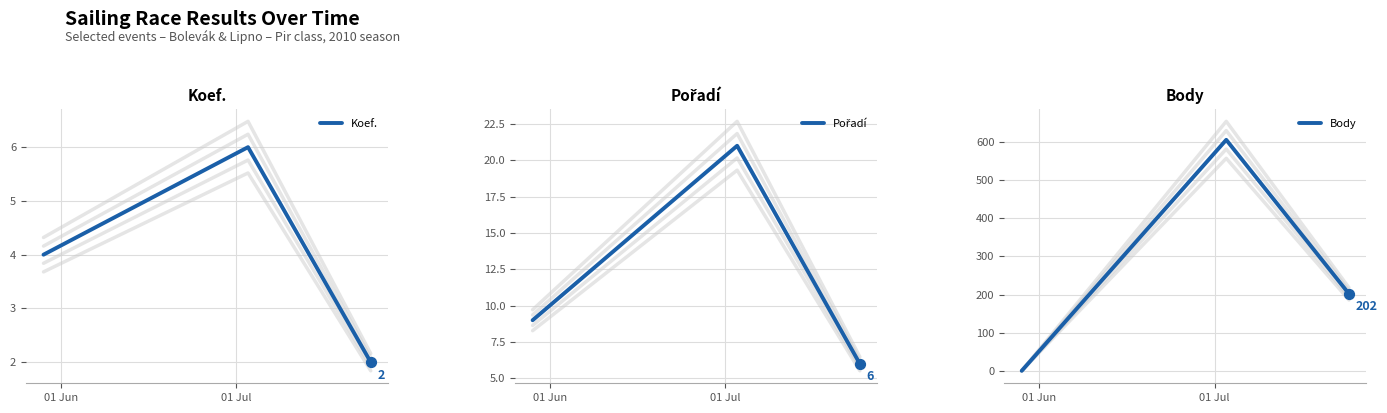

Which series contains the highest Y value?

Body